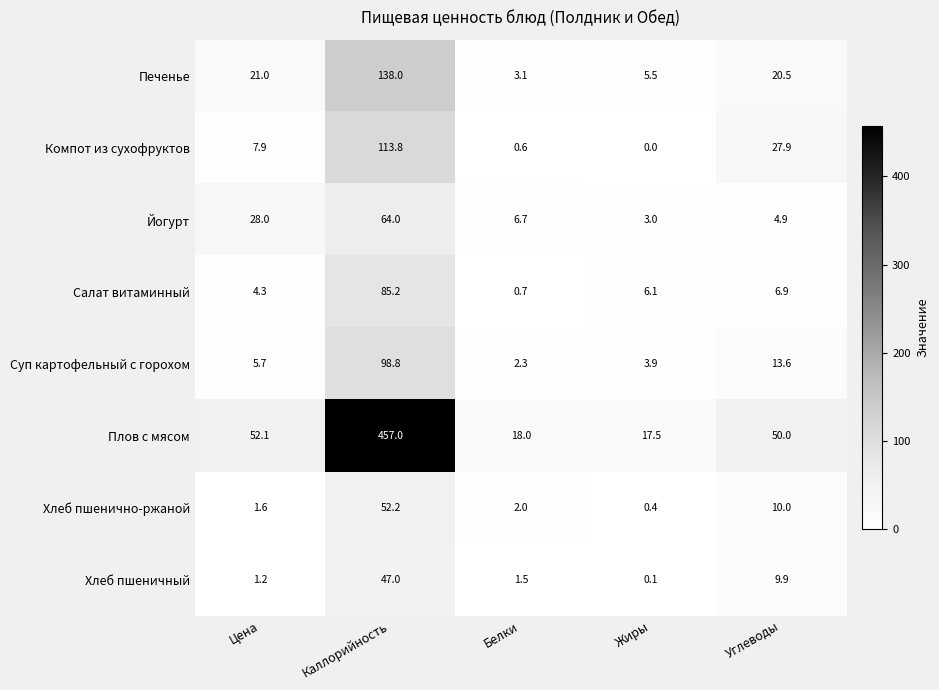

What is the sum of the Печенье values at Белки and Углеводы?

23.6